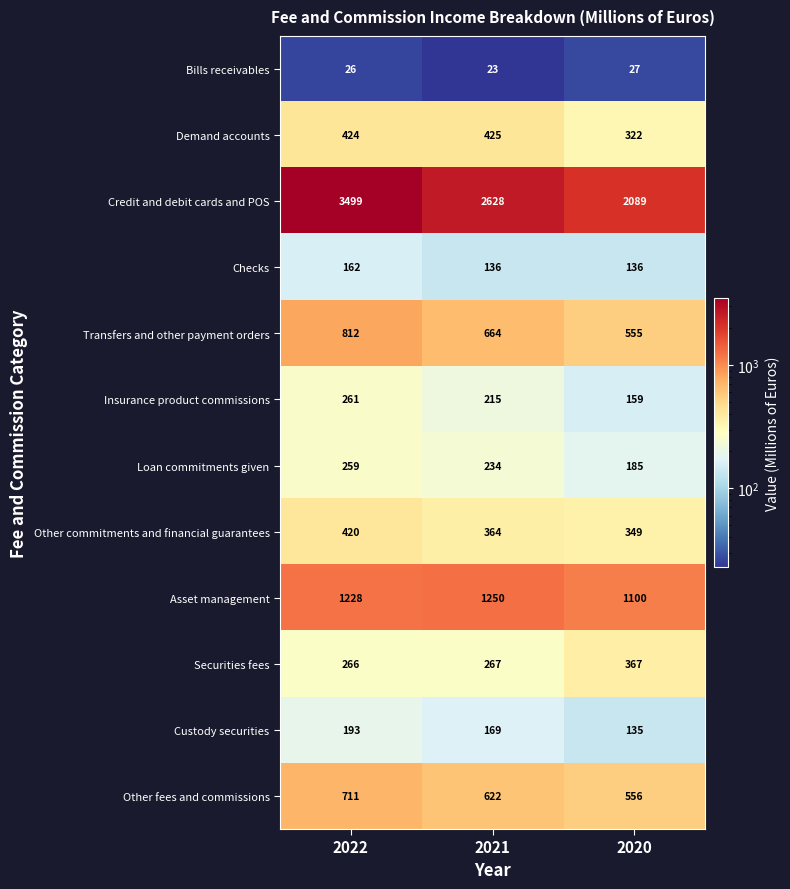

At which category is the sum across all series the highest?

2022